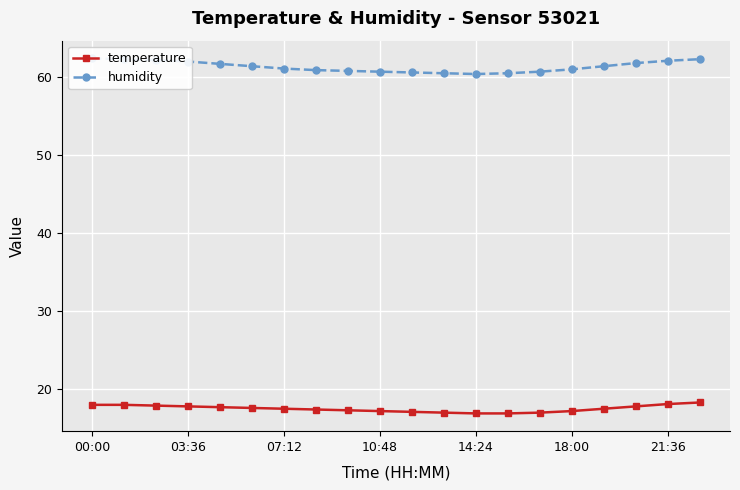

Which category has the highest value in the humidity series?

00:00